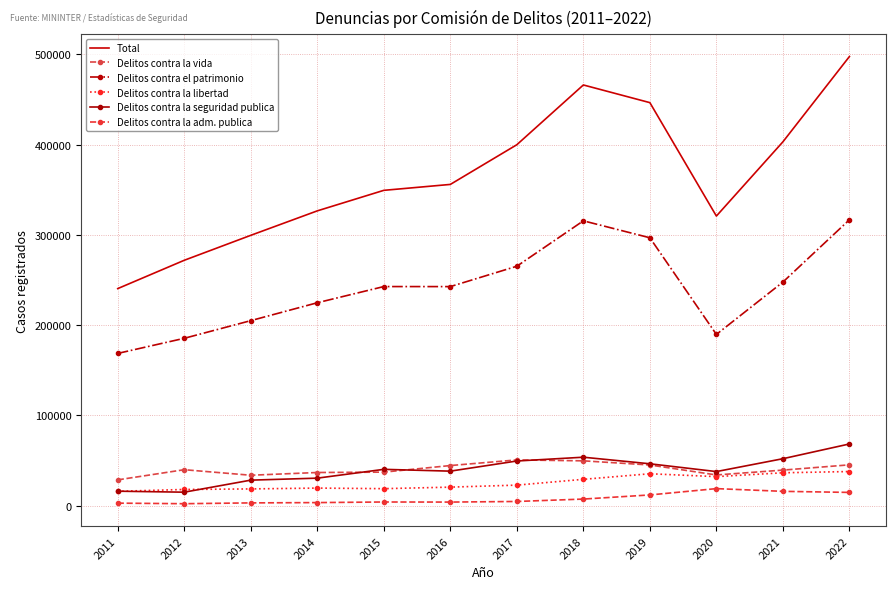

True or false: Delitos contra el patrimonio and Delitos contra la libertad cross at least once.

False